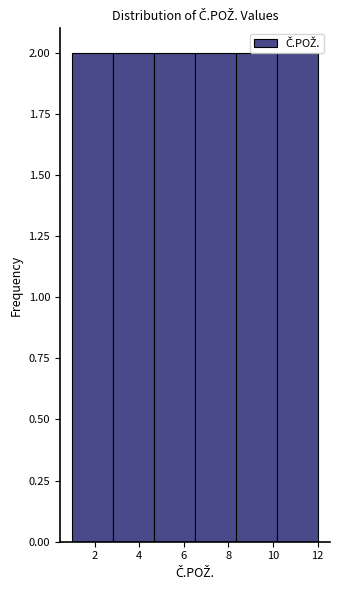

What is the height of the bar covering 6.6 to 8.4 on the x-axis? Neither the bar edges nor the heights are printed on the chart, so give them approximately, as read against the axes.

2